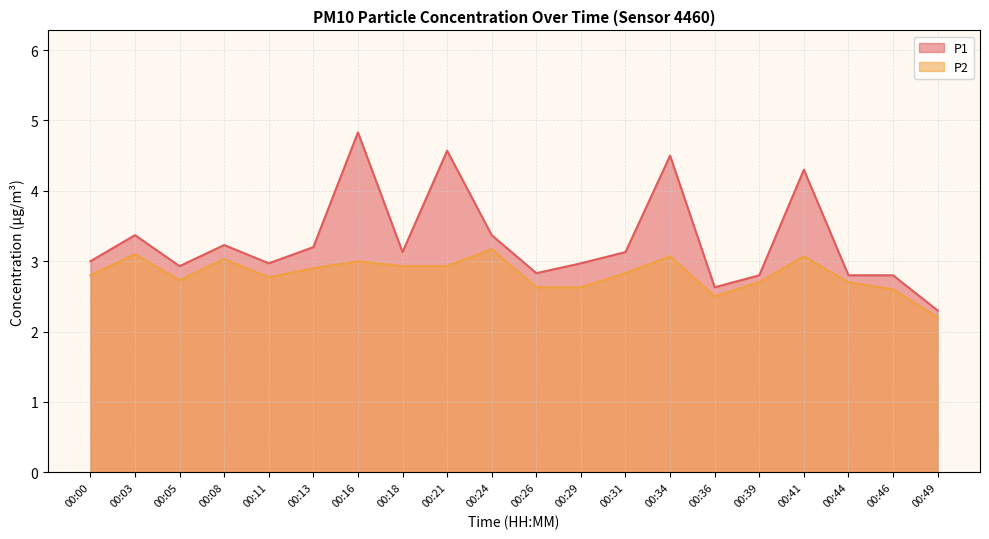

The value of P1 at 00:18 is 3.1. True or false?

True